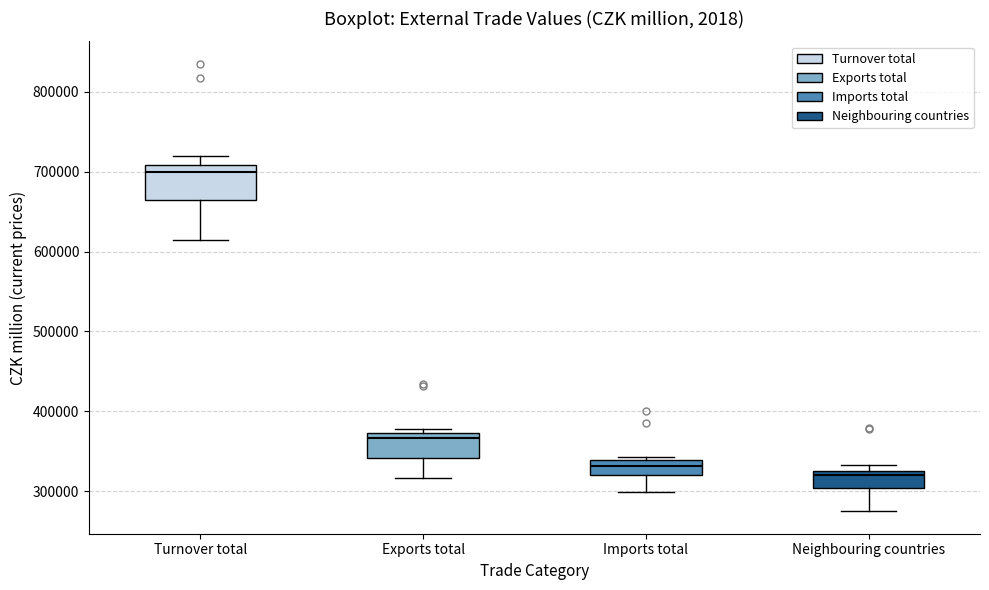

Where is the upper edge of the box for Imports total on the y-axis? The values are not printed on the chart, so give them approximately, as read against the axis.

340000